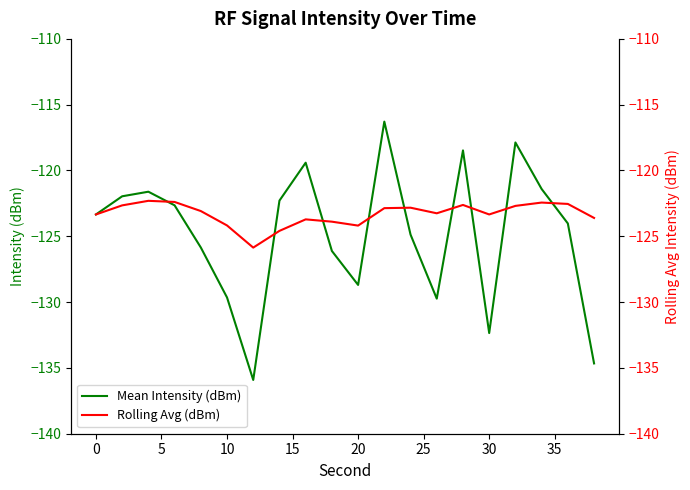

What is the maximum value for Mean Intensity (dBm)?

-116.3